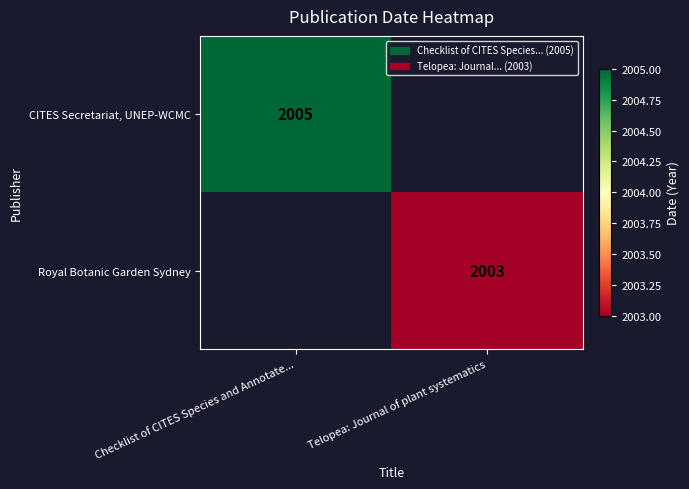

The CITES Secretariat, UNEP-WCMC series shows 2005 at Checklist of CITES Species and Annotate.... True or false?

True